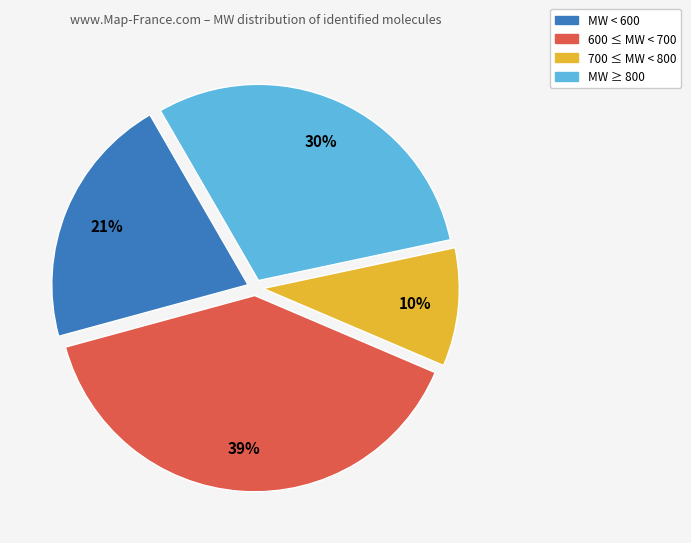

To the nearest percent, what is the average slice percentage?

25%